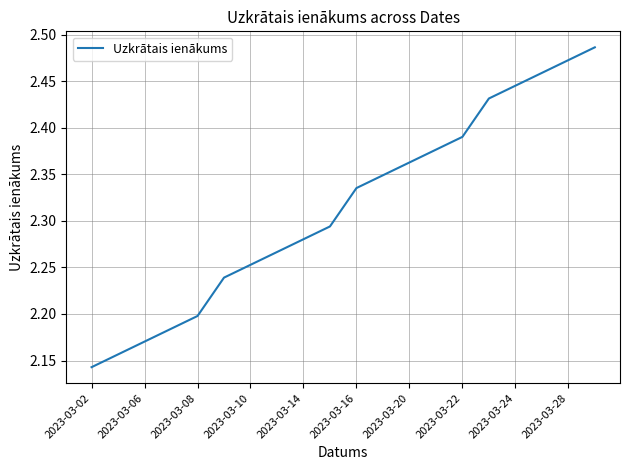

What is the difference between the maximum and minimum values?

0.3